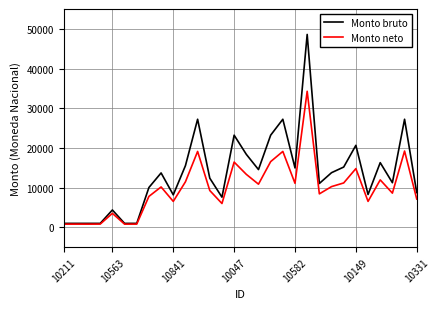

List the series in order of their overall mean, highest first.

Monto bruto, Monto neto